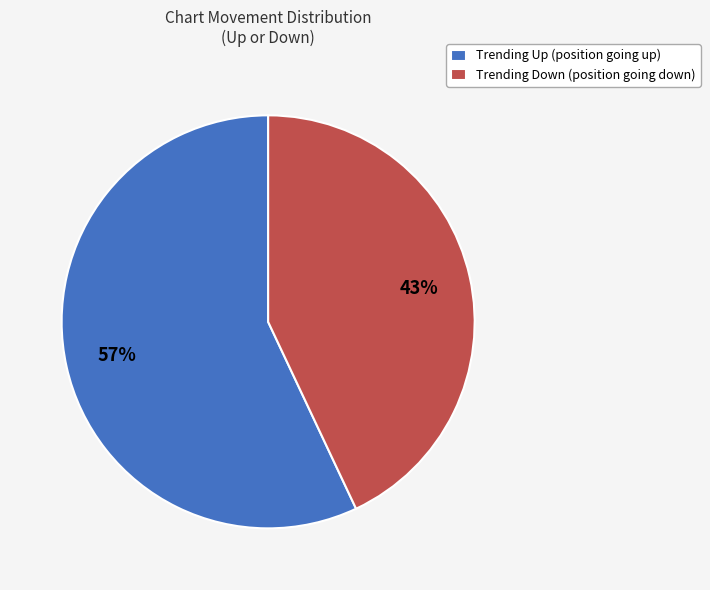

Does any single category account for the majority?

Yes